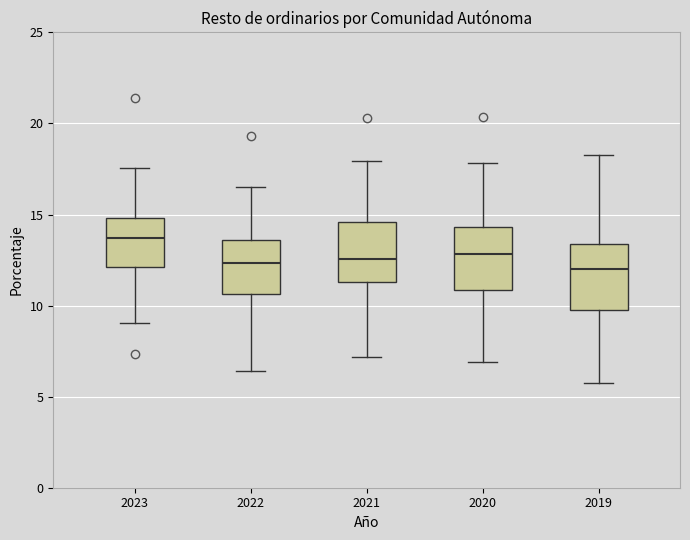

Reading left to right, read every box against the y-axis: the position of its median line, the range the box covers, and the ends of its whiskers. The values are not printed on the chart, so give them approximately, as read against the axis.

2023: median 13.5, box 12.0 to 15.0, whiskers 9.0 to 17.5
2022: median 12.5, box 10.5 to 13.5, whiskers 6.5 to 16.5
2021: median 12.5, box 11.5 to 14.5, whiskers 7.0 to 18.0
2020: median 13.0, box 11.0 to 14.5, whiskers 7.0 to 18.0
2019: median 12.0, box 10.0 to 13.5, whiskers 6.0 to 18.5